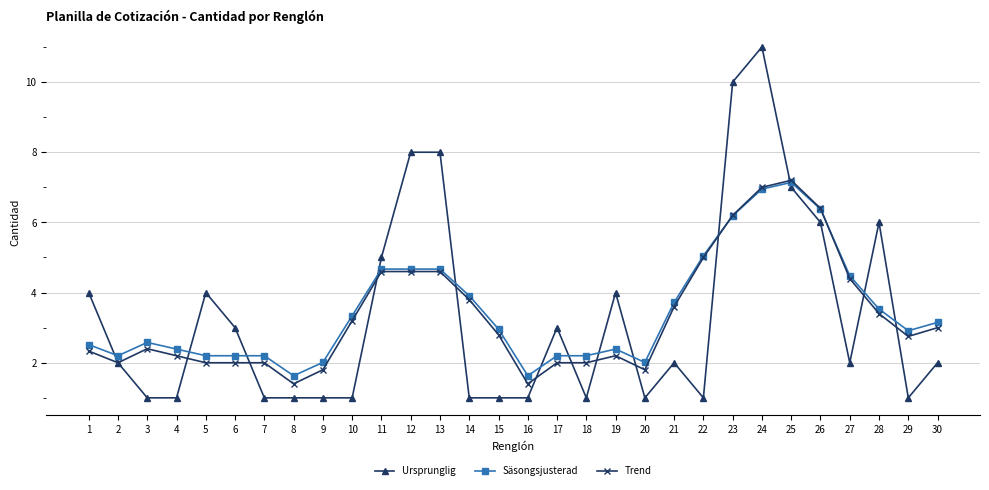

Between 1 and 16, which series saw the biggest shift?

Ursprunglig